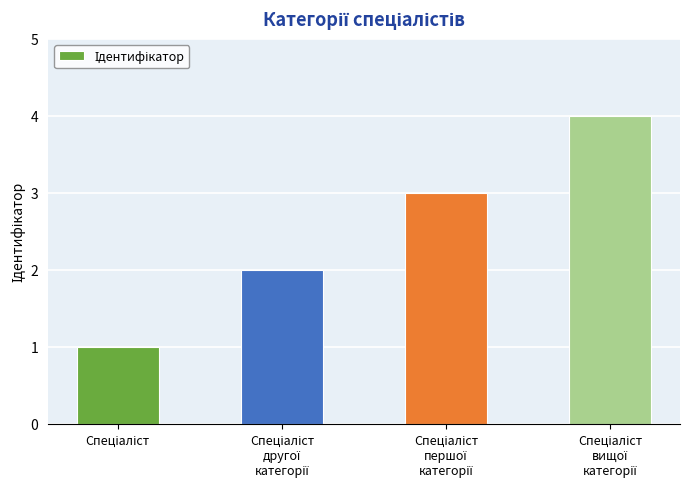

What is the difference between the maximum and minimum values?

3